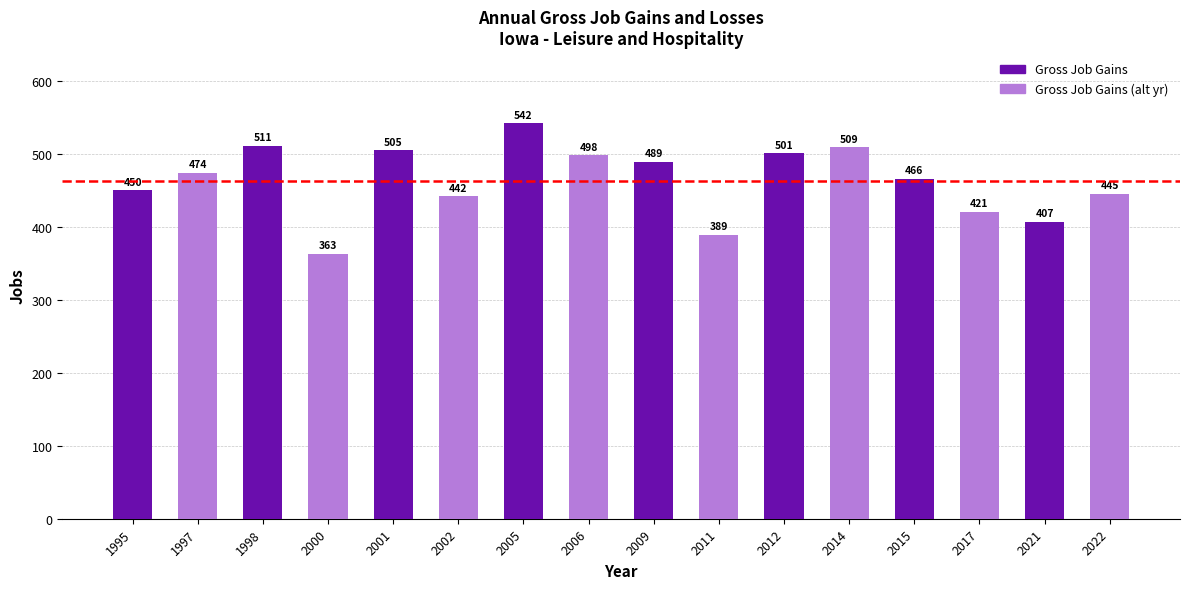

Rank the categories by value from highest to lowest.

2005, 1998, 2014, 2001, 2012, 2006, 2009, 1997, 2015, 1995, 2022, 2002, 2017, 2021, 2011, 2000